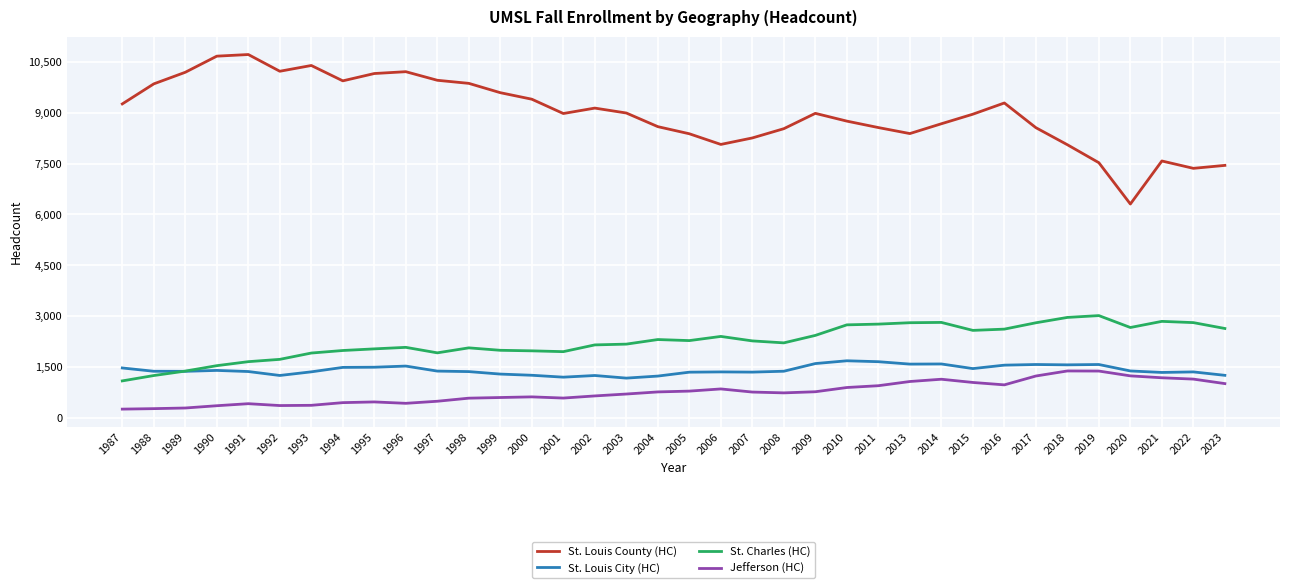

What is the total value across all series at 2005?

12801